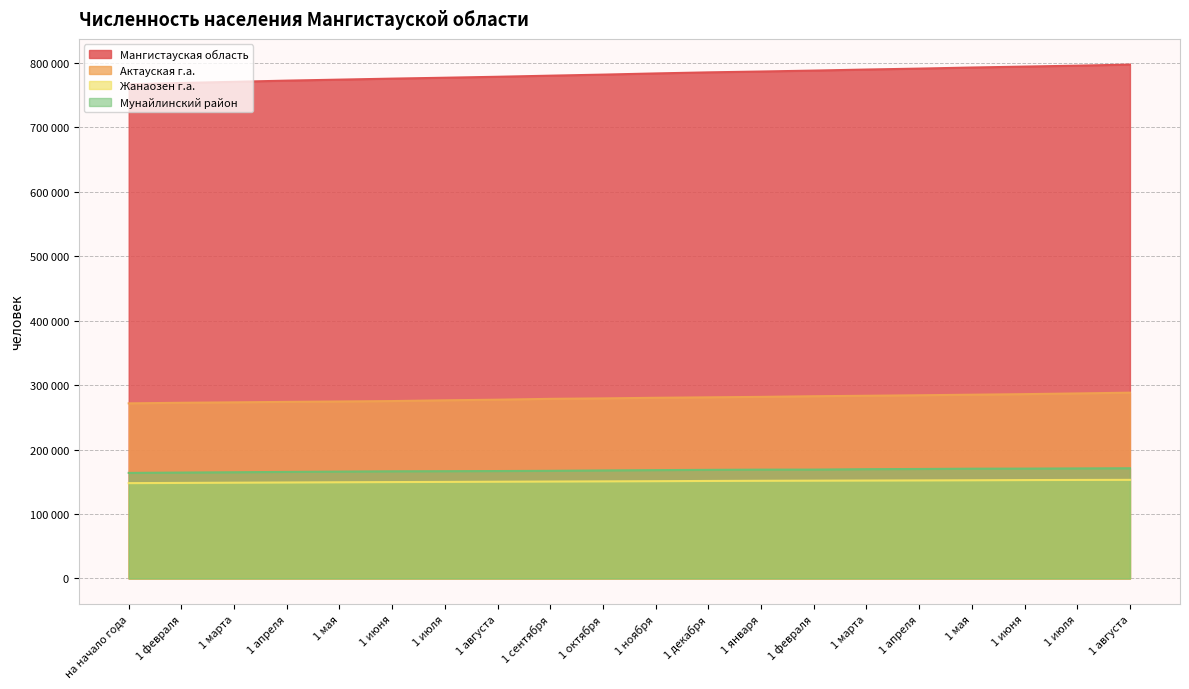

Between 1 августа and 1 февраля, which series saw the biggest shift?

Мангистауская область